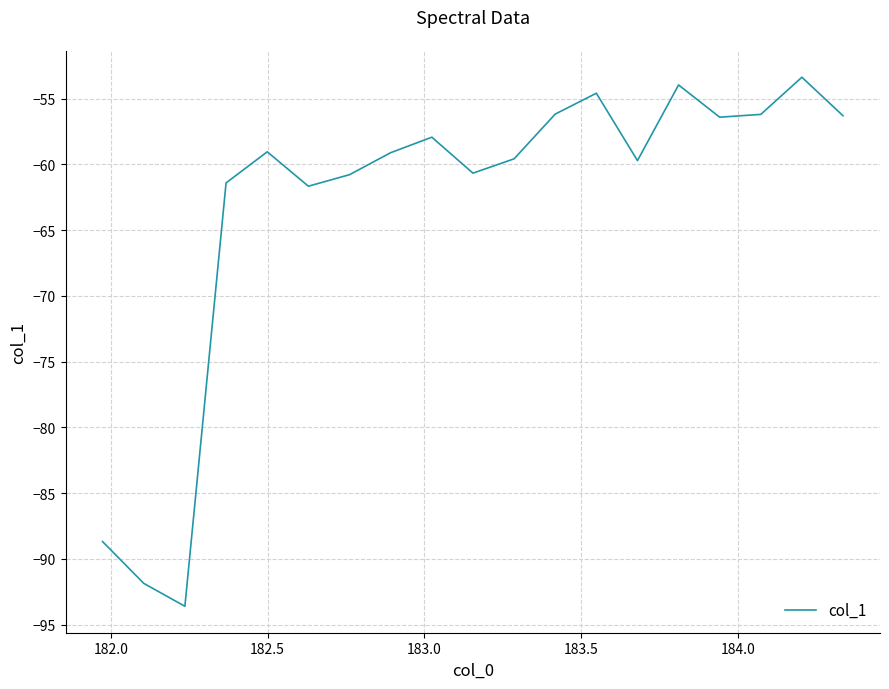

What is the maximum value shown in the chart?

-53.4